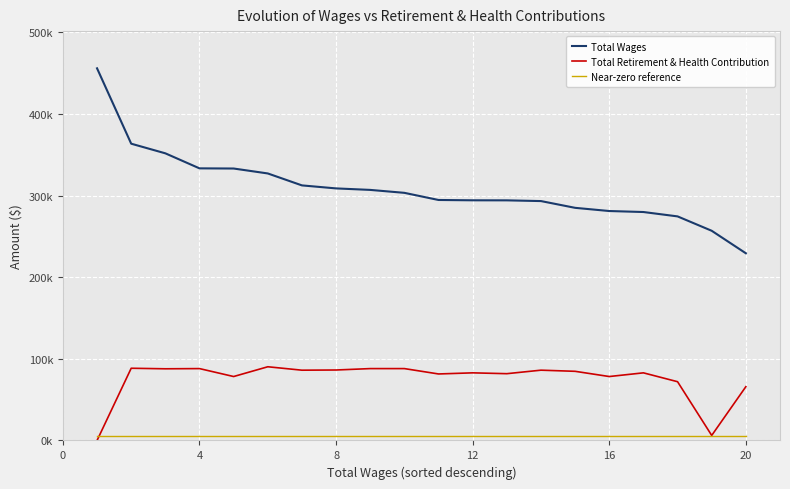

Does the chart display data point markers on the line(s)?

No